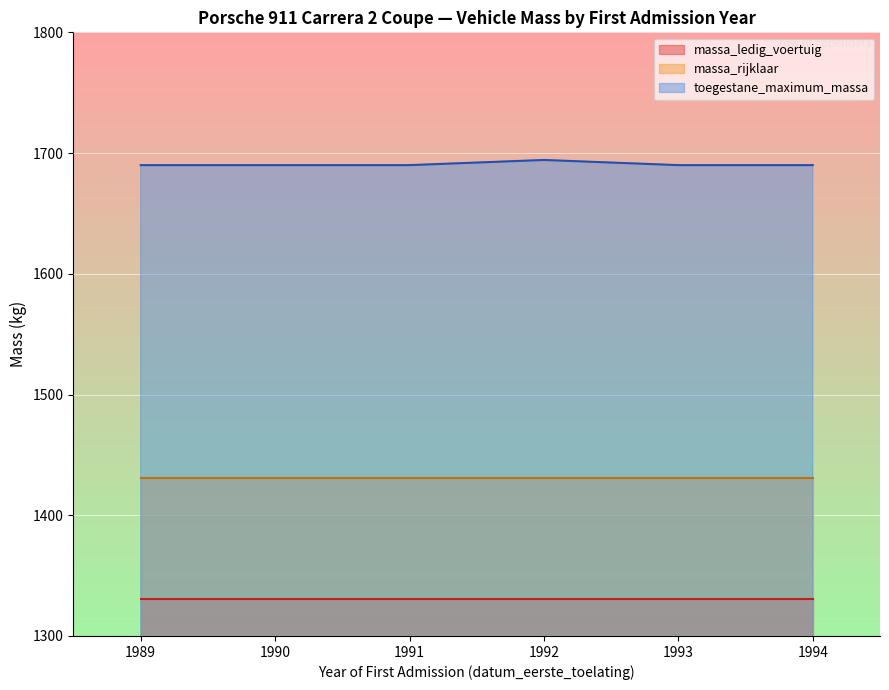

What is the minimum value shown in the chart?

1331.0